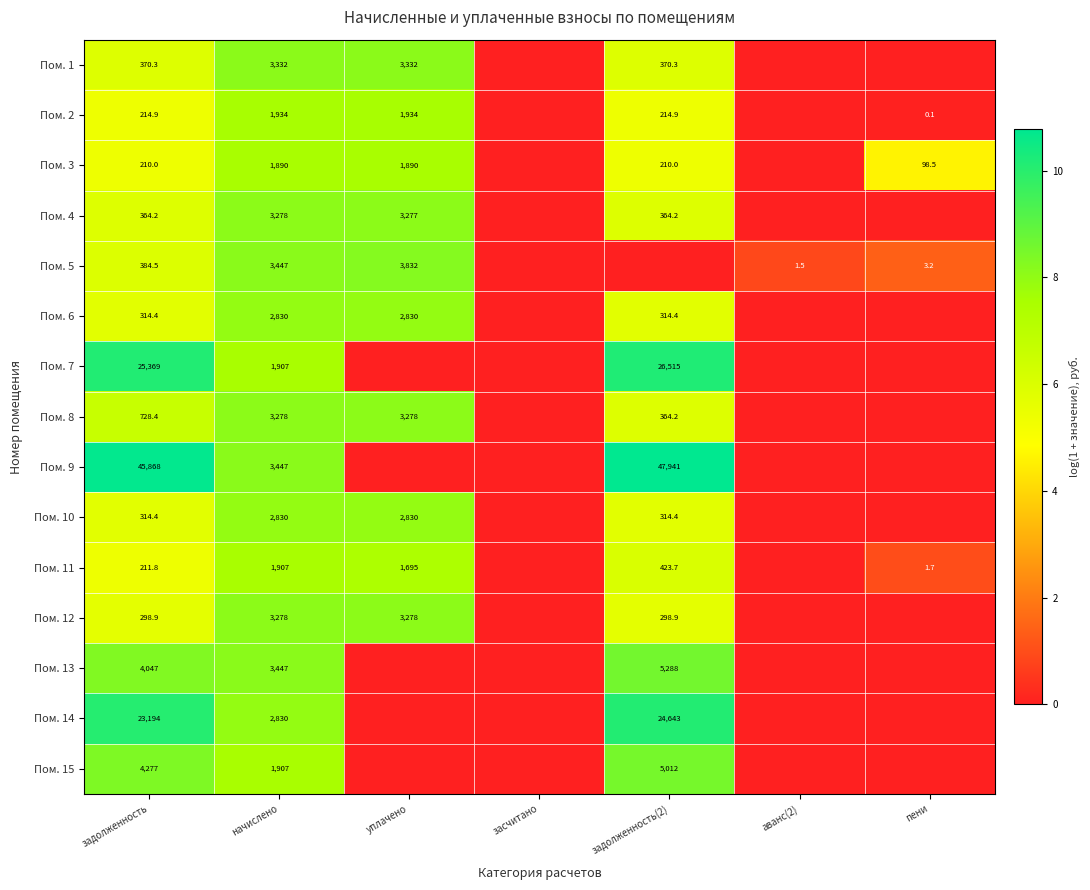

Count the number of categories in the chart.

7